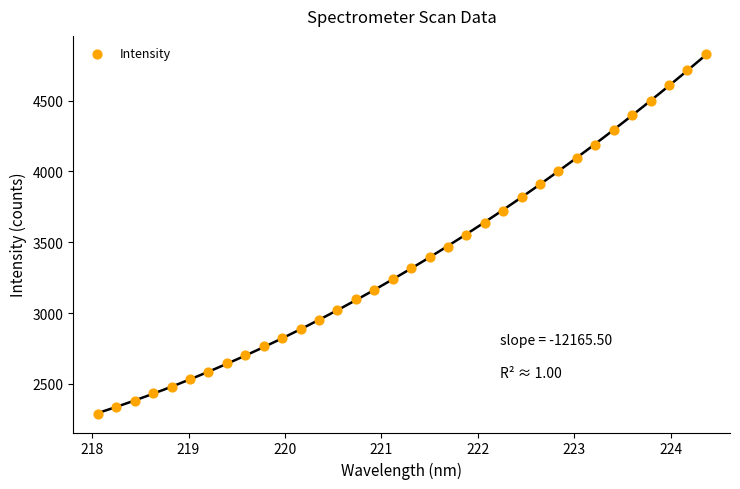

What is the range of X values (max minus min)?

6.3